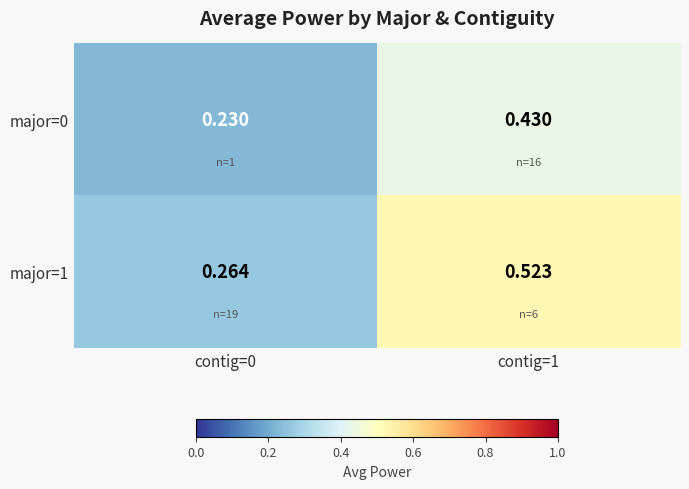

Is the value of major=0 at contig=0 greater than the value of major=1 at contig=0?

No